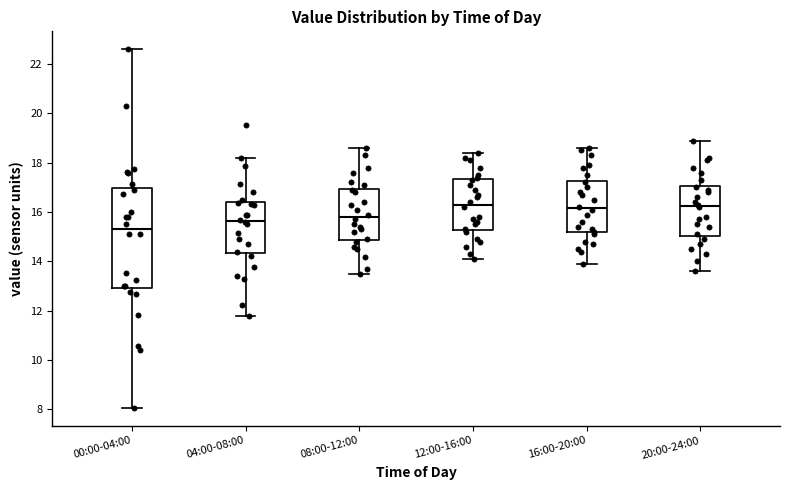

Reading left to right, read every box against the y-axis: the position of its median line, the range the box covers, and the ends of its whiskers. The values are not printed on the chart, so give them approximately, as read against the axis.

00:00-04:00: median 15.4, box 13.0 to 17.0, whiskers 8.0 to 22.6
04:00-08:00: median 15.6, box 14.4 to 16.4, whiskers 11.8 to 18.2
08:00-12:00: median 15.8, box 14.8 to 17.0, whiskers 13.6 to 18.6
12:00-16:00: median 16.4, box 15.2 to 17.4, whiskers 14.2 to 18.4
16:00-20:00: median 16.2, box 15.2 to 17.2, whiskers 14.0 to 18.6
20:00-24:00: median 16.2, box 15.0 to 17.0, whiskers 13.6 to 19.0